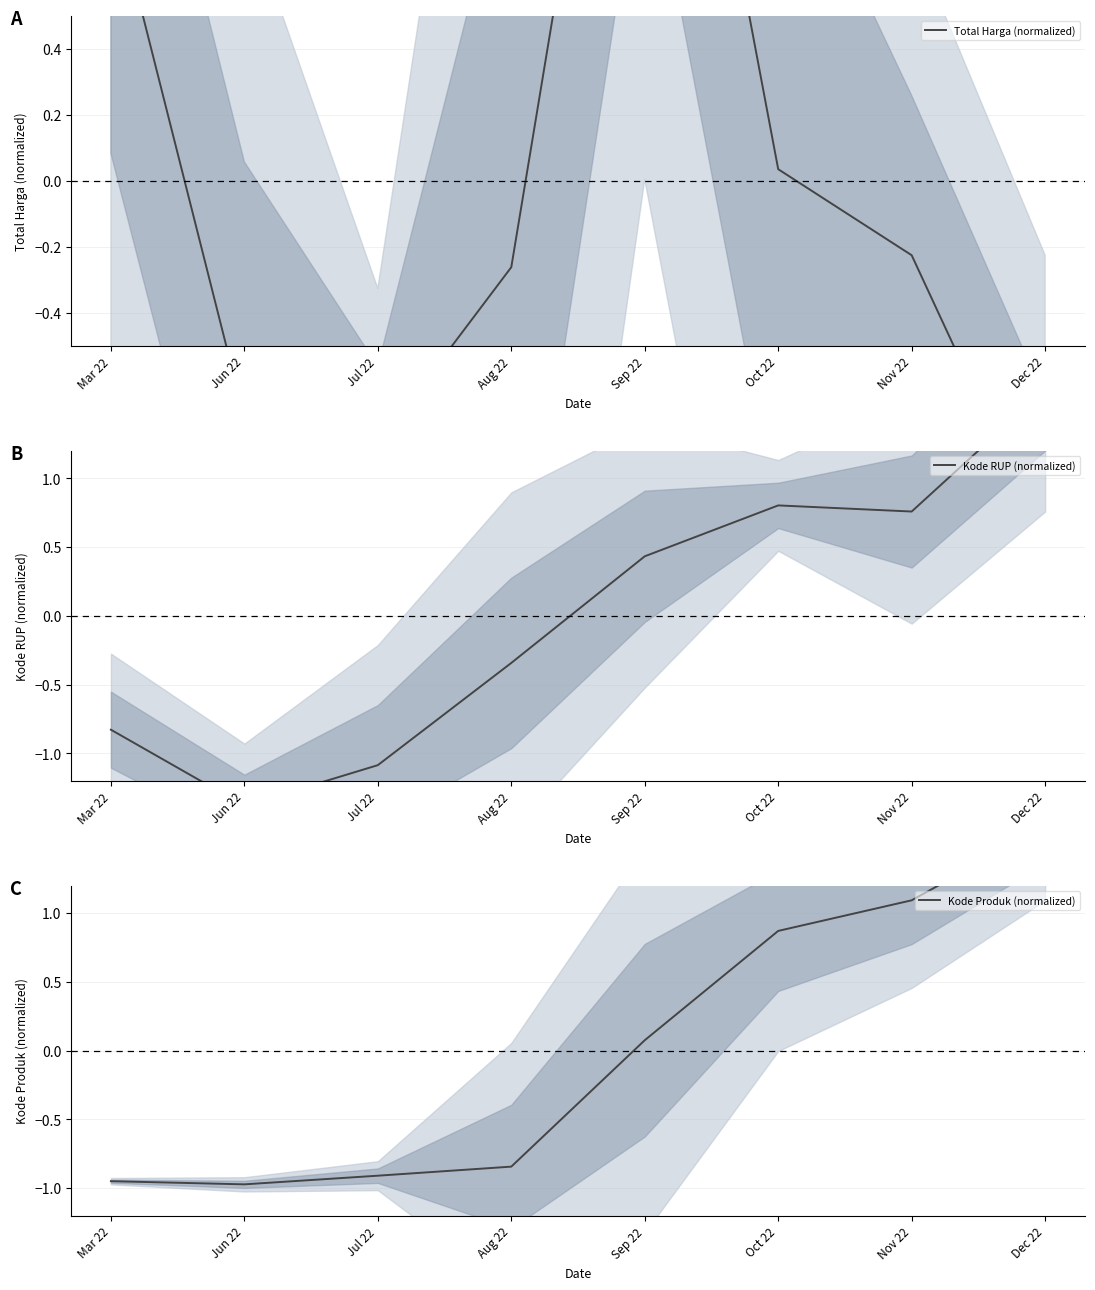

What is the approximate value of Kode RUP (normalized) at Jul 22?

-1.1